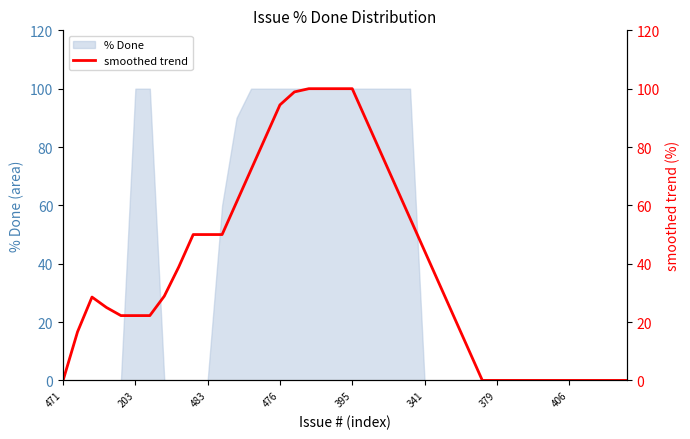

How many values are below 28?

19